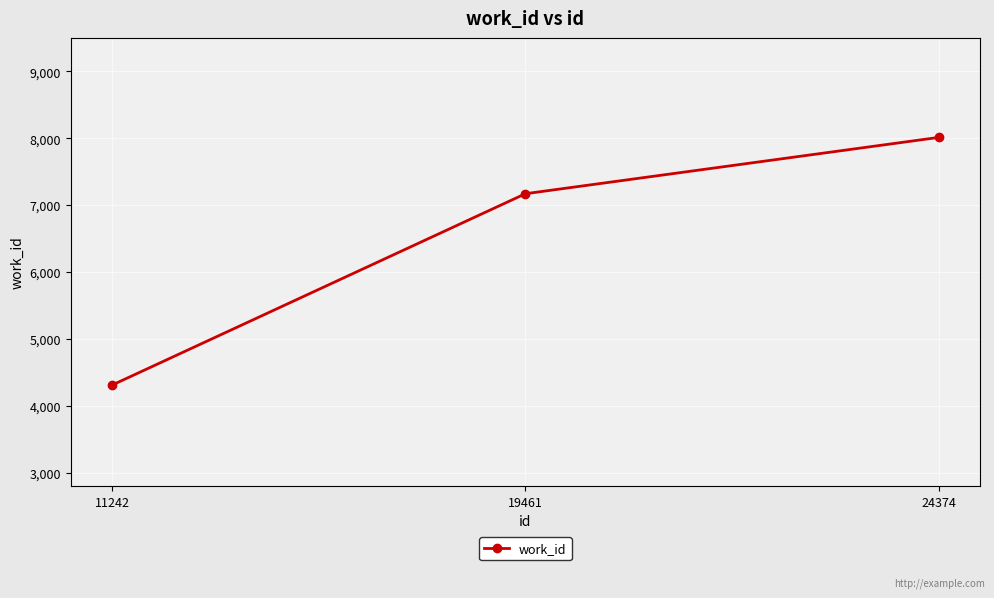

Reading left to right, extract all data points from this chart.

11242=4309	19461=7170	24374=8012